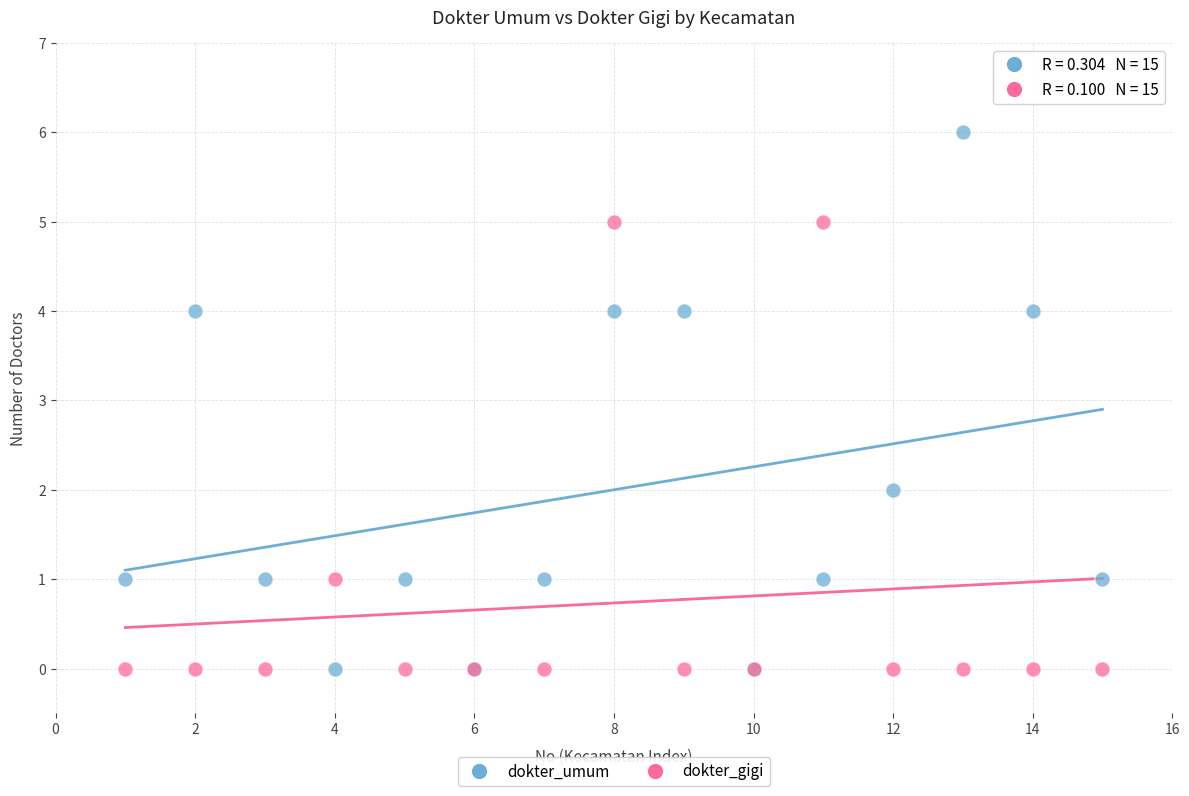

Which series has the largest Y range (max minus min)?

dokter_umum